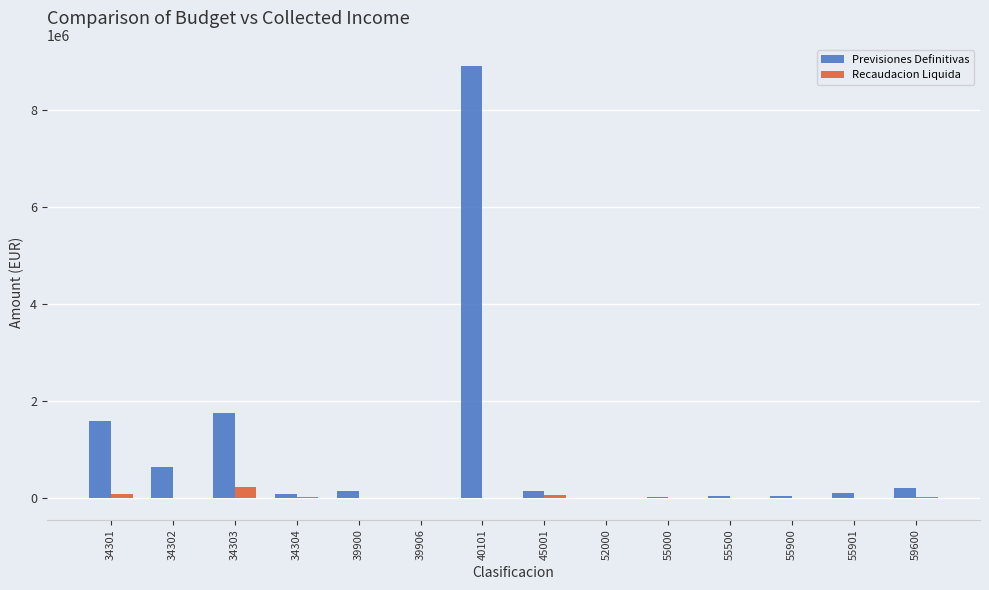

Does the chart contain stacked bars?

No